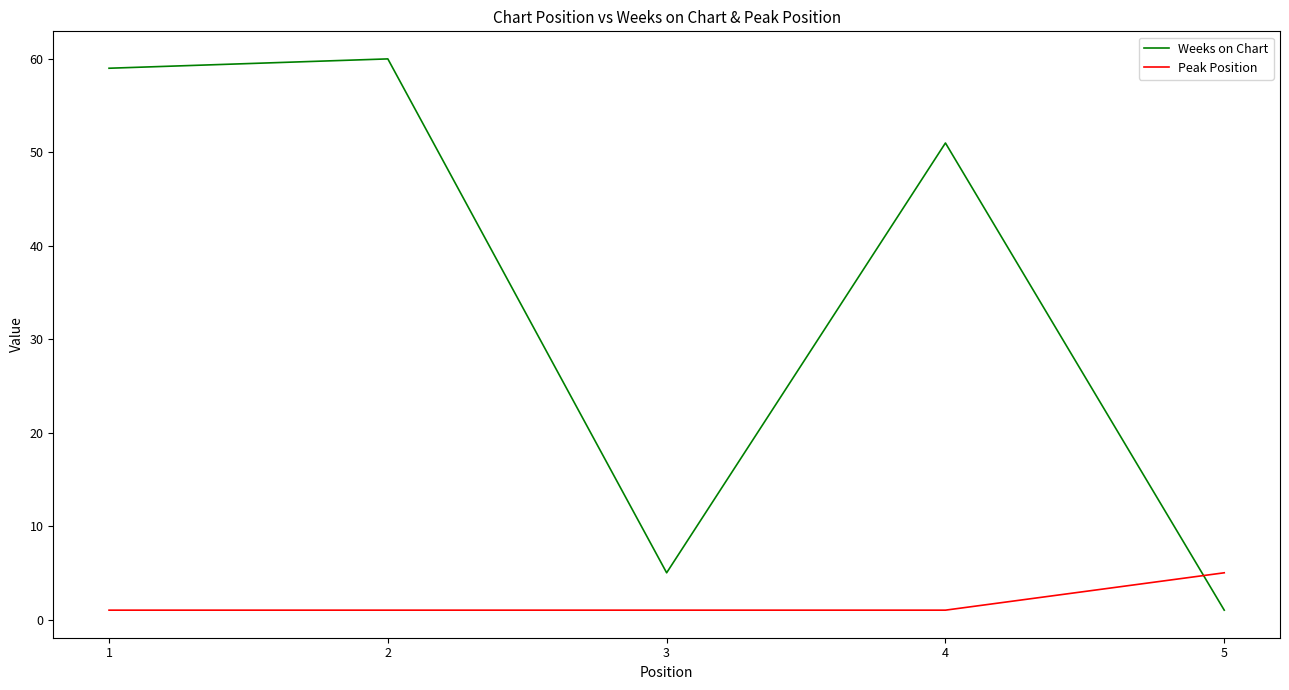

What is the highest value of the Peak Position series?

5